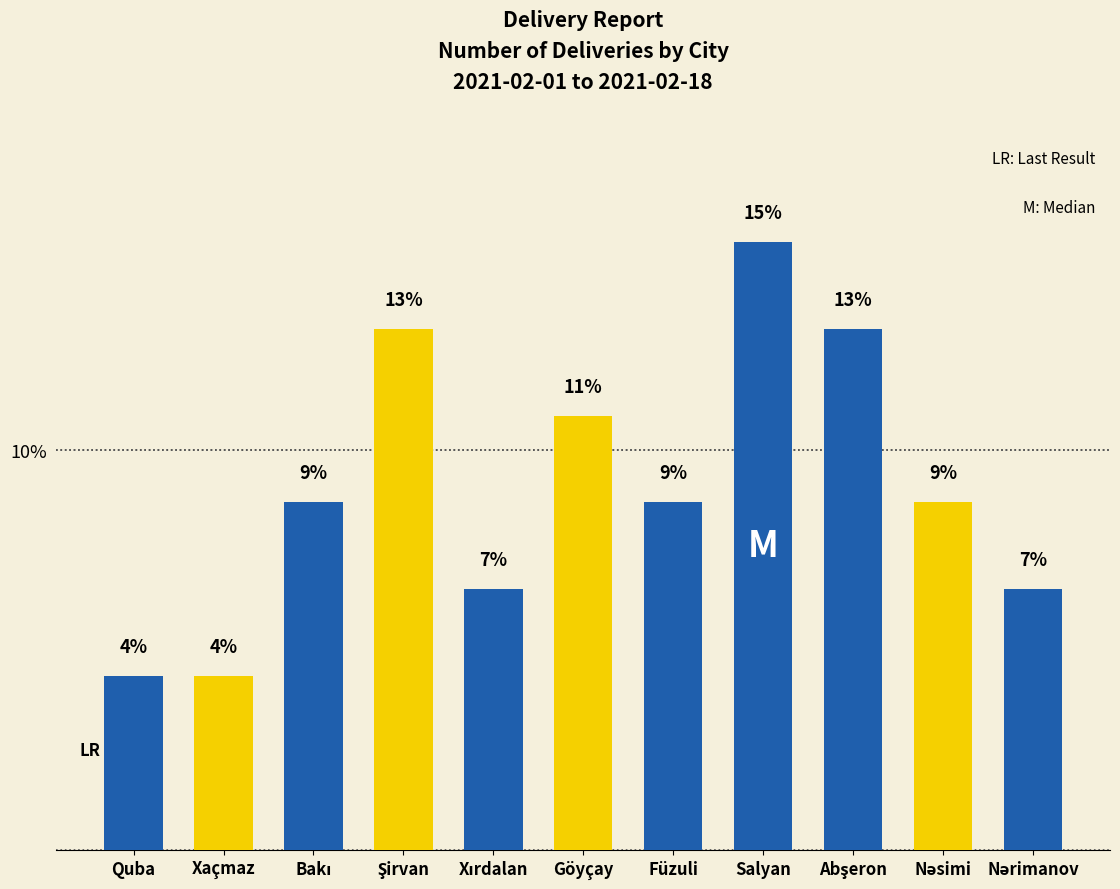

What is the label of the 5th bar from the left?

Xırdalan